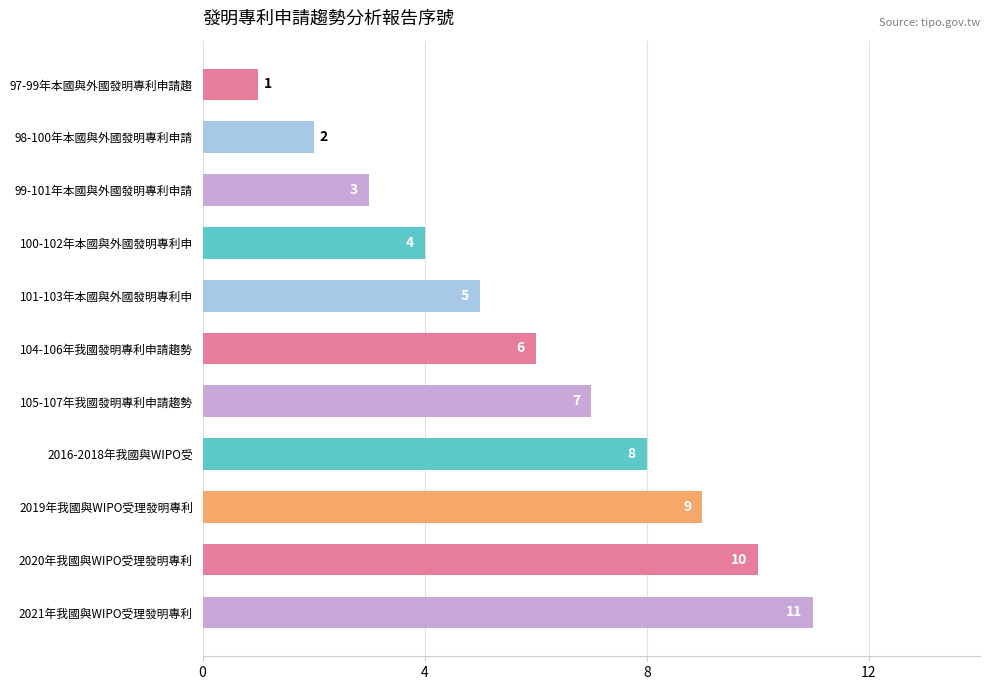

Rank the categories by value from highest to lowest.

2021年我國與WIPO受理發明專利, 2020年我國與WIPO受理發明專利, 2019年我國與WIPO受理發明專利, 2016-2018年我國與WIPO受, 105-107年我國發明專利申請趨勢, 104-106年我國發明專利申請趨勢, 101-103年本國與外國發明專利申, 100-102年本國與外國發明專利申, 99-101年本國與外國發明專利申請, 98-100年本國與外國發明專利申請, 97-99年本國與外國發明專利申請趨